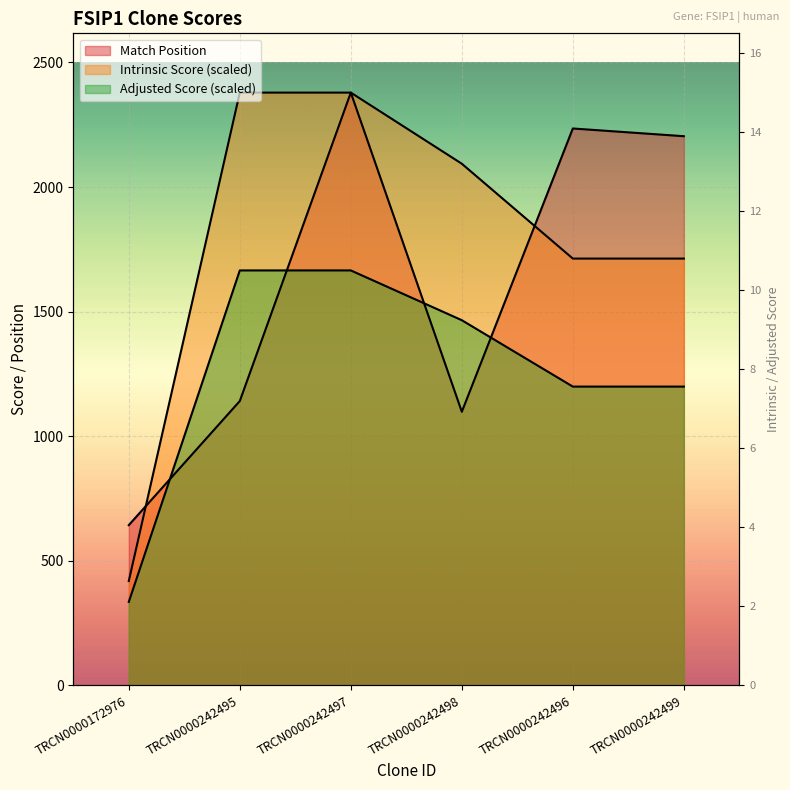

True or false: Match Position has a value of 1613.4 at TRCN0000242497.

False